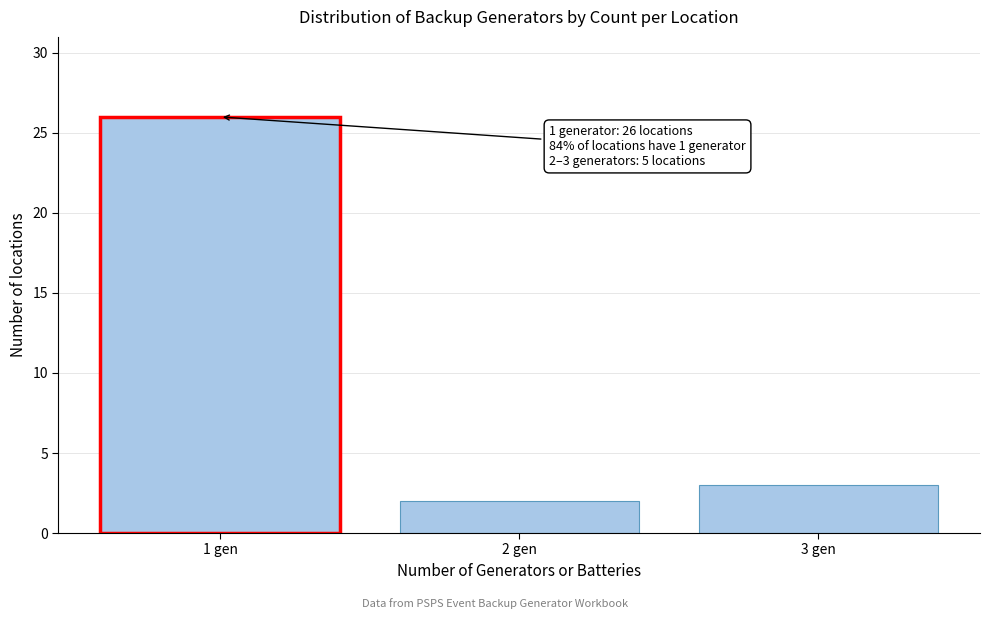

Reading right to left, extract all data points from this chart.

3	2	26